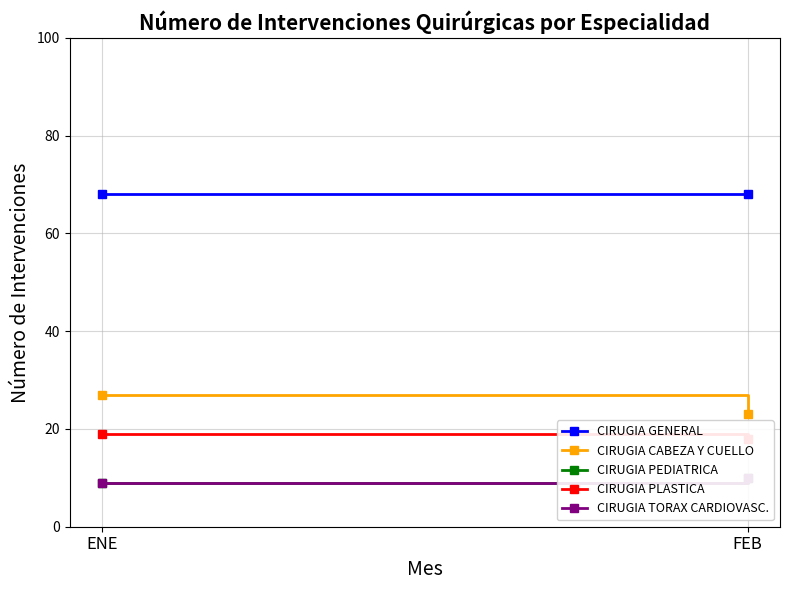

Reading right to left, extract all data points from this chart.

CIRUGIA GENERAL: 68	68
CIRUGIA CABEZA Y CUELLO: 23	27
CIRUGIA PEDIATRICA: 10	9
CIRUGIA PLASTICA: 18	19
CIRUGIA TORAX CARDIOVASC.: 10	9